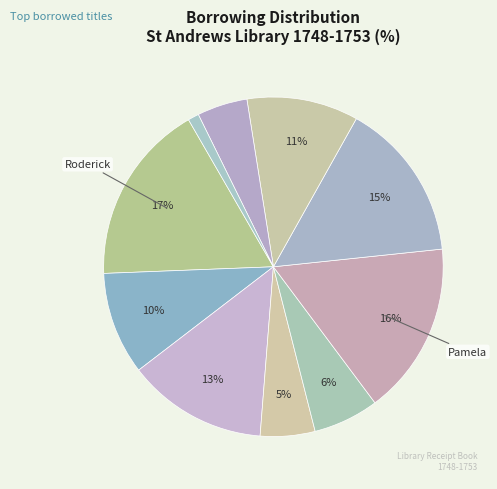

To the nearest percent, what is the average slice percentage?

10%